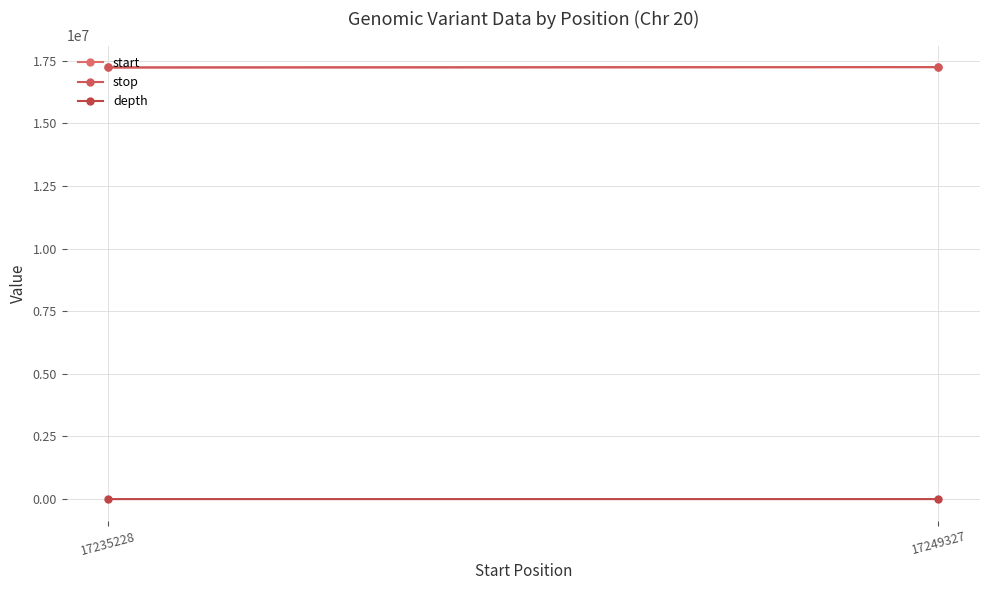

Rank the categories by stop value from highest to lowest.

17249327, 17235228